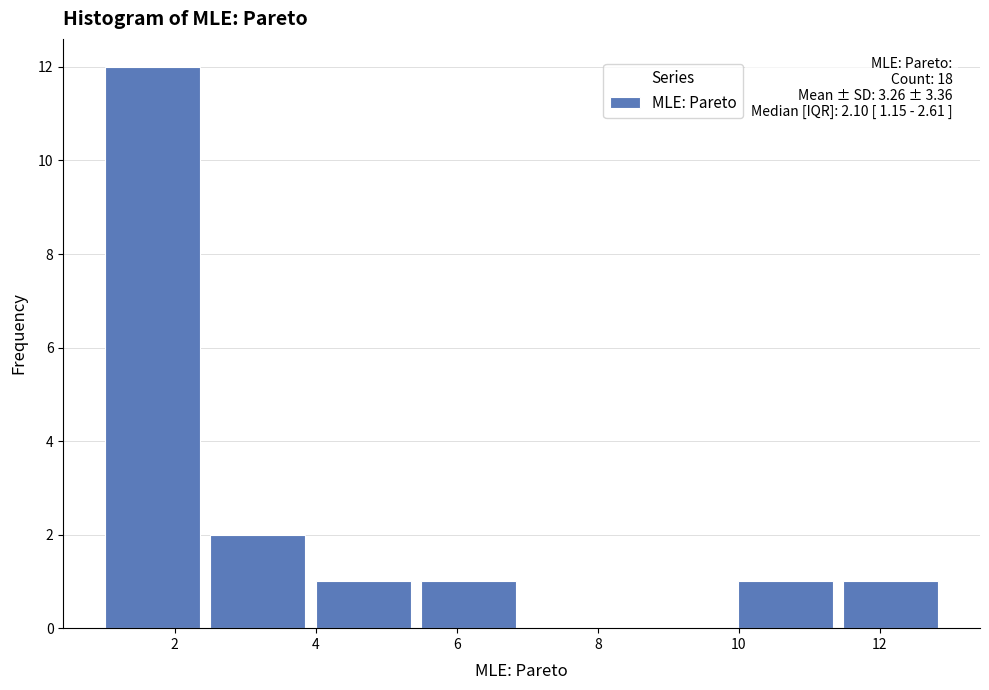

Over which range of the x-axis is the bar tallest?

1.0 to 2.6